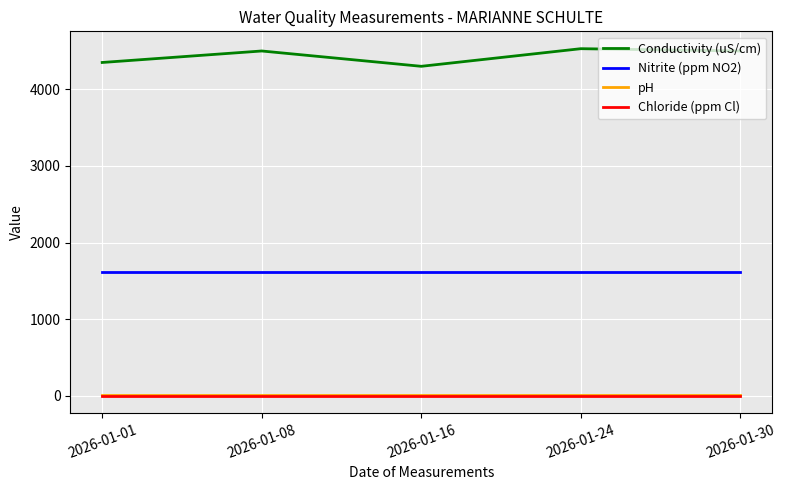

Reading right to left, list all the values displayed in this chart.

Conductivity (uS/cm): 4500	4530	4300	4500	4350
Nitrite (ppm NO2): 1620	1620	1620	1620	1620
pH: 9	9	9	9	9
Chloride (ppm Cl): 0	0	0	0	0